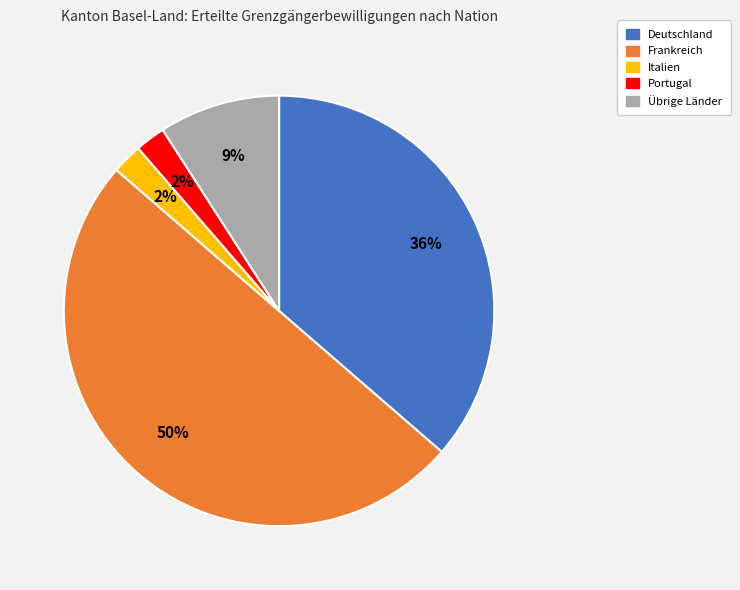

To the nearest percent, what is the difference between the largest and smallest slice percentages?

48%